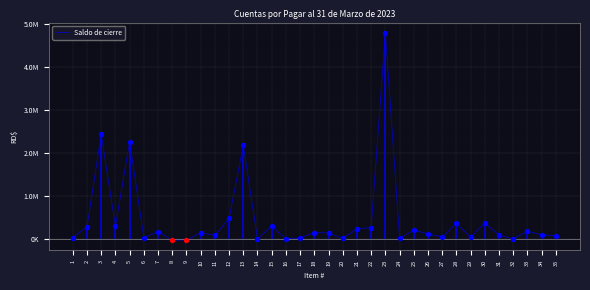

What is the ratio of the value at 22 to the value at 12?

0.6